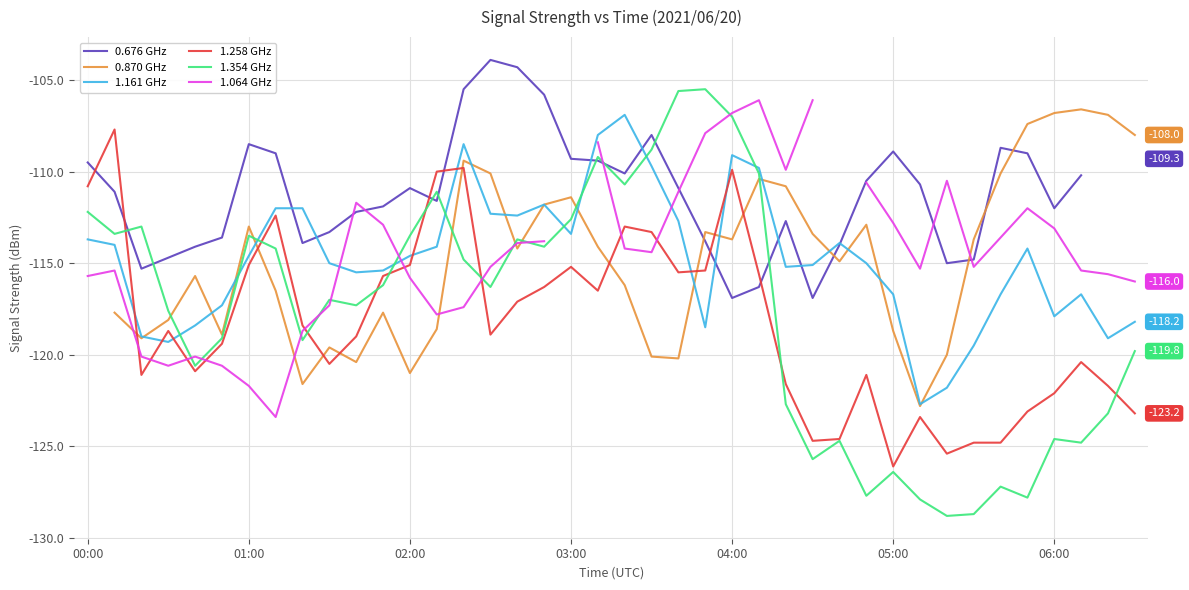

How many series are shown in this chart?

6